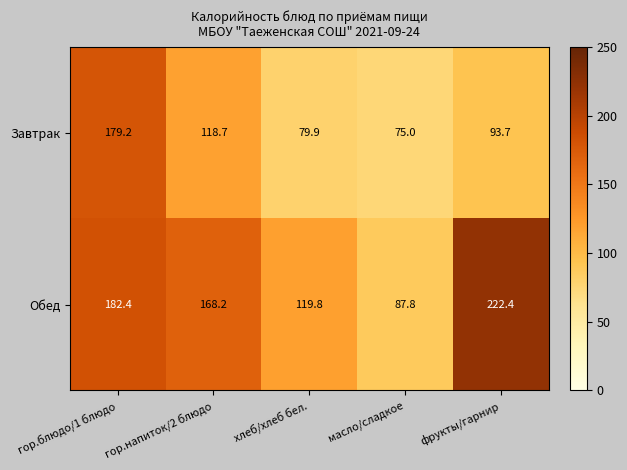

What is the maximum value for Завтрак?

179.2